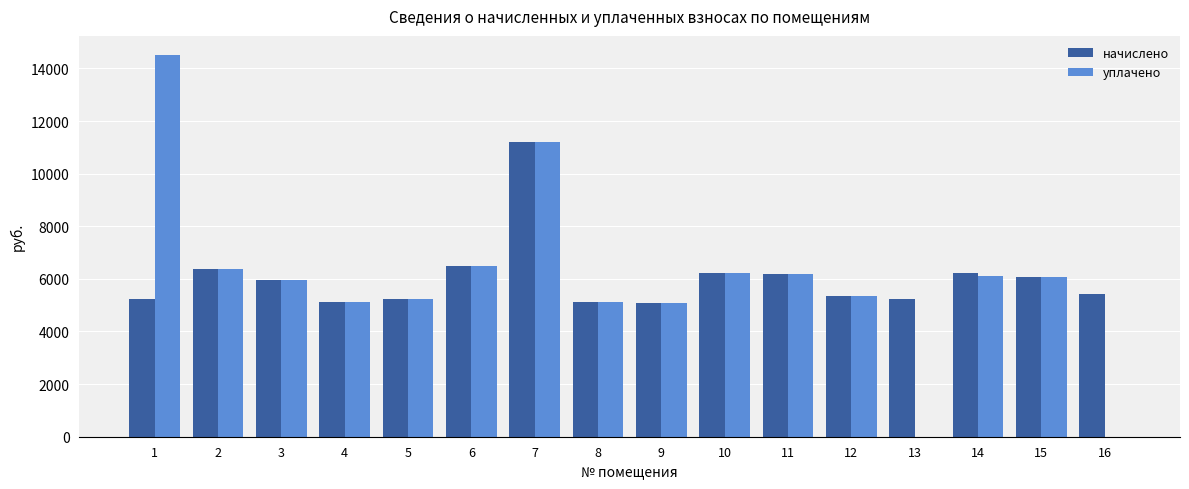

What is the sum of the начислено values at 15 and 2?

12441.6